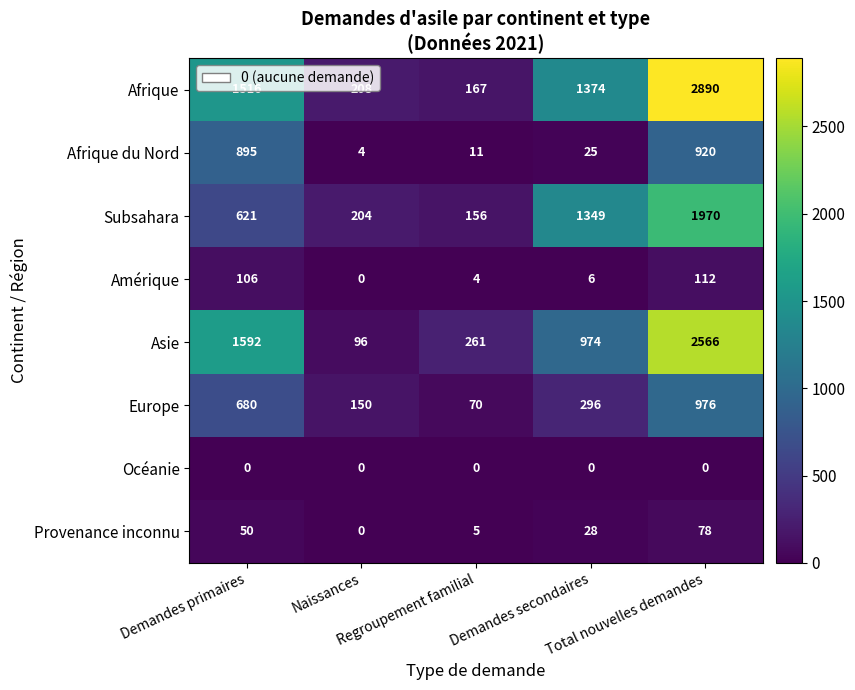

What is the sum of all Amérique values?

228